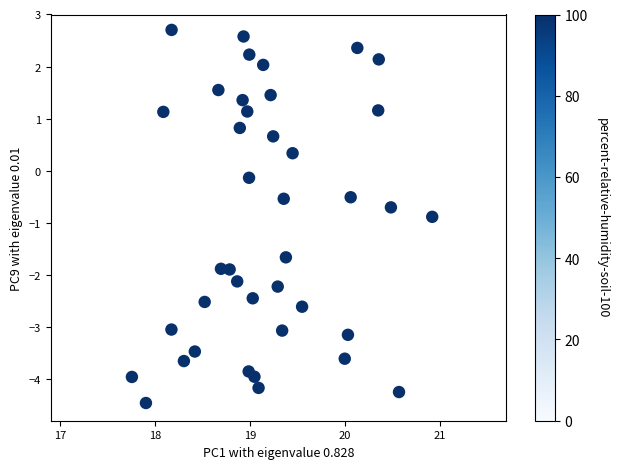

What is the range of X values (max minus min)?

3.2